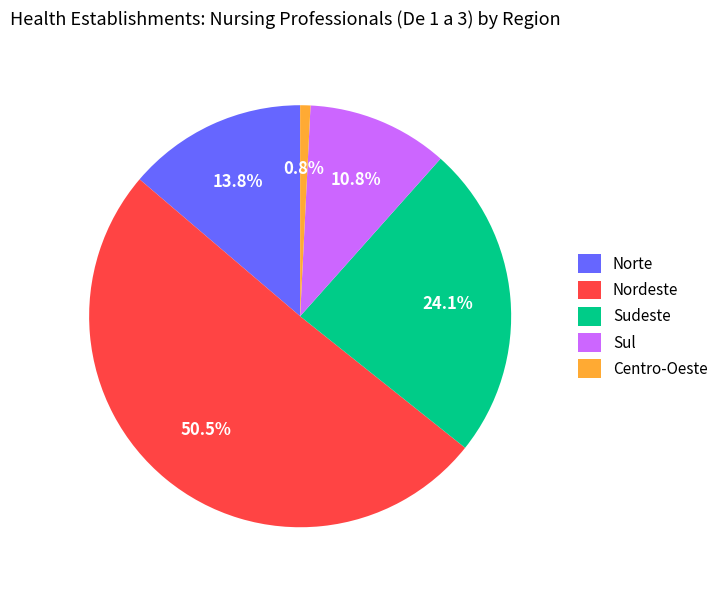

Which has a higher value, Nordeste or Sudeste?

Nordeste